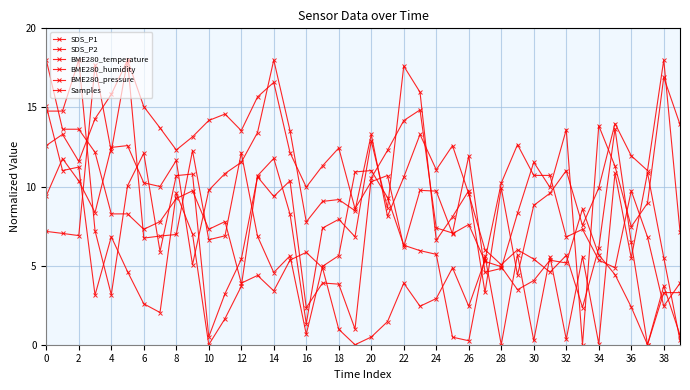

How many data points does each series have?

40